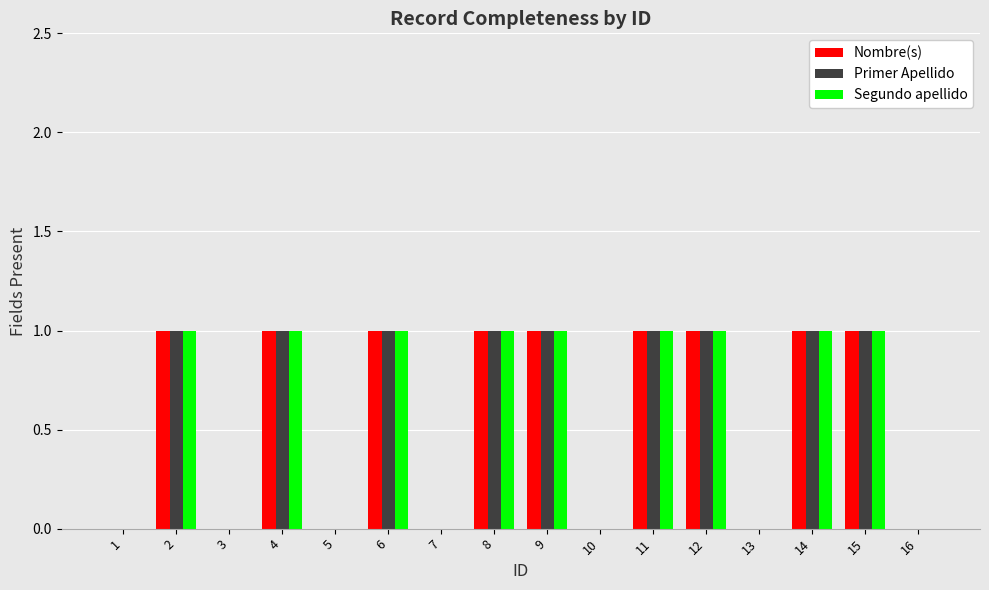

What are all the series names shown in the legend?

Nombre(s), Primer Apellido, Segundo apellido